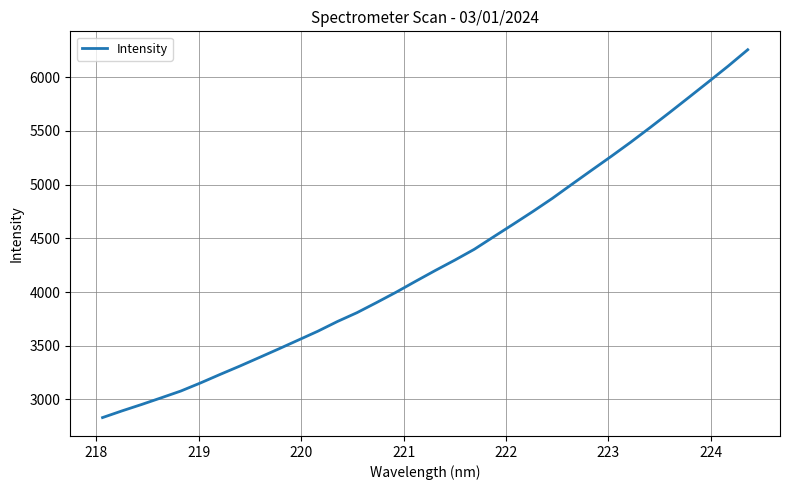

How many categories are shown in the chart?

34